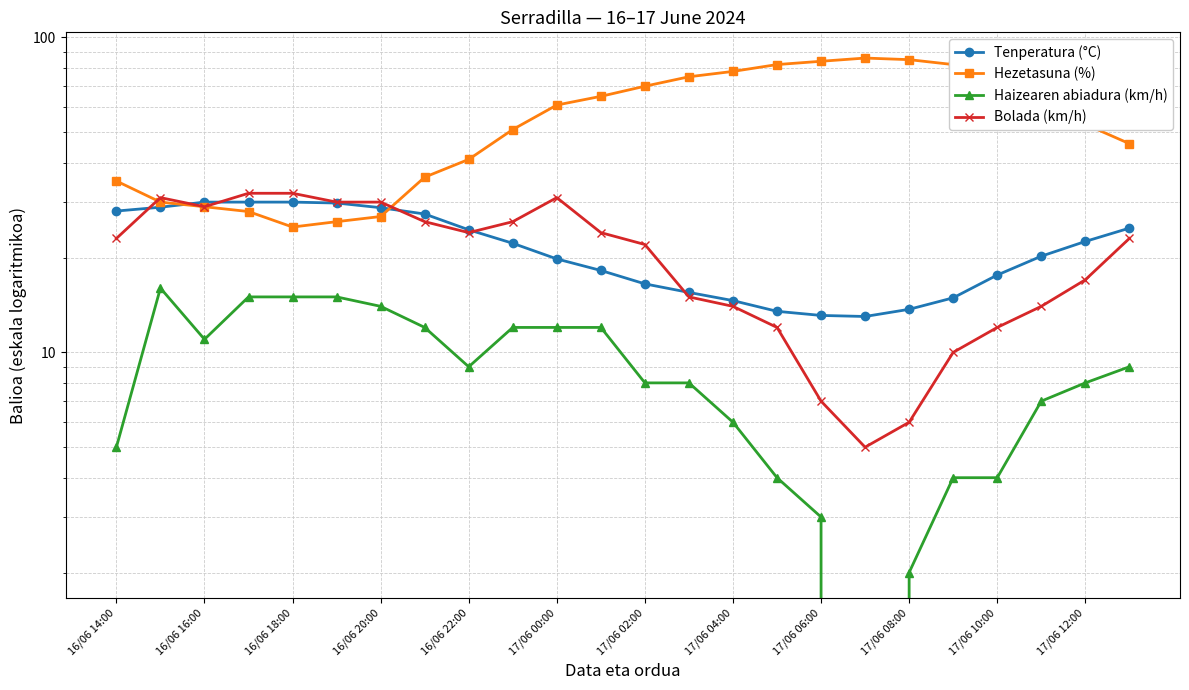

At 17/06 04:00, list the series in order from smallest to largest.

Haizearen abiadura (km/h), Bolada (km/h), Tenperatura (°C), Hezetasuna (%)